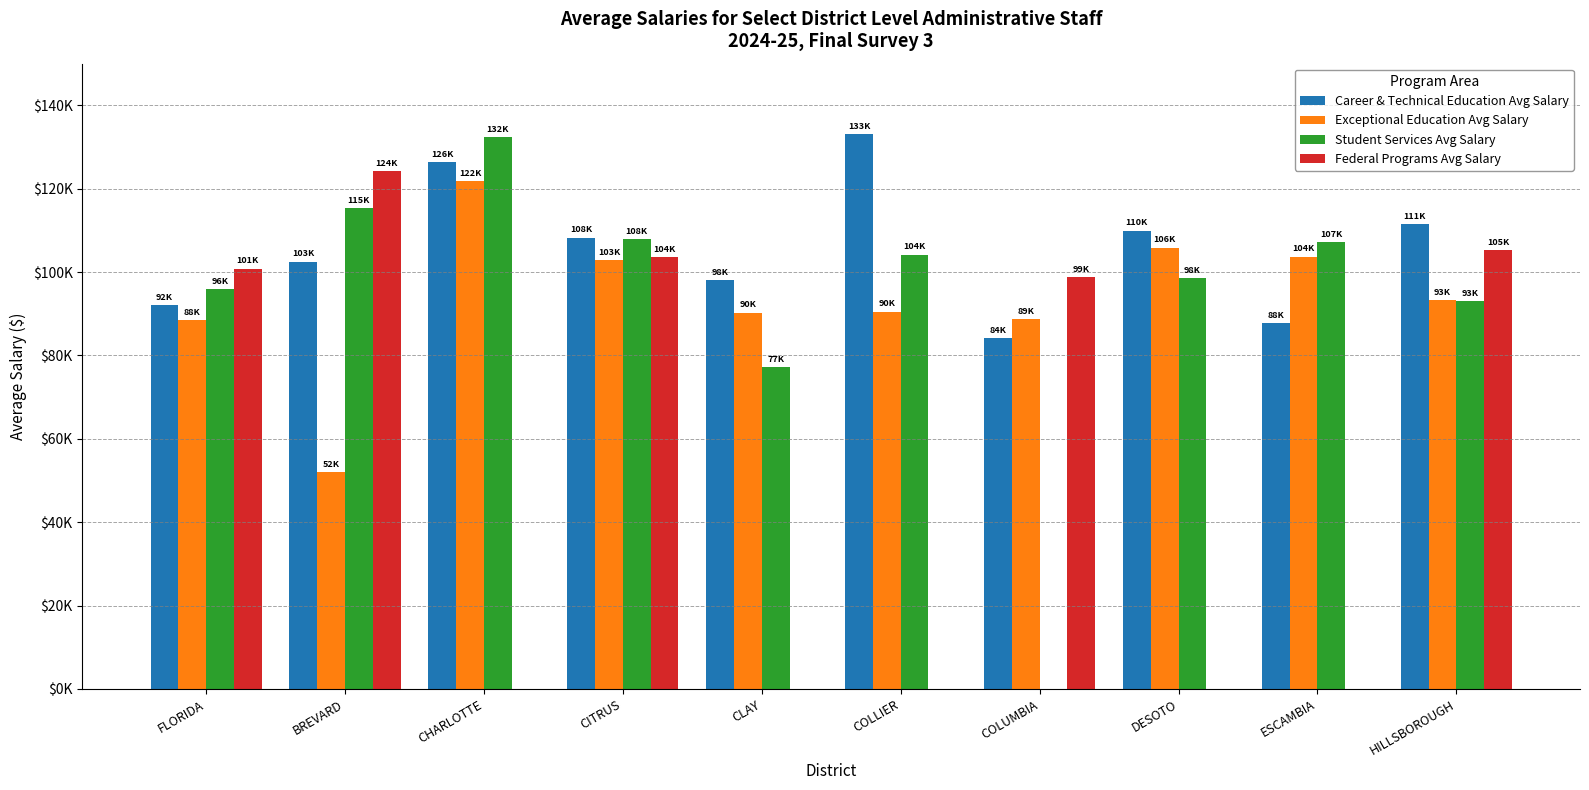

Reading left to right, list all the values displayed in this chart.

Career & Technical Education Avg Salary: FLORIDA=92010.7	BREVARD=102535.8	CHARLOTTE=126403.2	CITRUS=108255.9	CLAY=98054.8	COLLIER=133102.6	COLUMBIA=84218.6	DESOTO=109905.0	ESCAMBIA=87811.2	HILLSBOROUGH=111475.6
Exceptional Education Avg Salary: FLORIDA=88442.5	BREVARD=52027.4	CHARLOTTE=121766.4	CITRUS=102904.8	CLAY=90288.3	COLLIER=90474.1	COLUMBIA=88725.0	DESOTO=105859.0	ESCAMBIA=103702.0	HILLSBOROUGH=93209.8
Student Services Avg Salary: FLORIDA=95827.3	BREVARD=115347.8	CHARLOTTE=132384.0	CITRUS=107965.3	CLAY=77237.7	COLLIER=104187.1	COLUMBIA=0.0	DESOTO=98470.0	ESCAMBIA=107185.5	HILLSBOROUGH=92991.3
Federal Programs Avg Salary: FLORIDA=100791.4	BREVARD=124215.8	CHARLOTTE=0.0	CITRUS=103553.4	CLAY=0.0	COLLIER=0.0	COLUMBIA=98845.0	DESOTO=0.0	ESCAMBIA=0.0	HILLSBOROUGH=105239.0